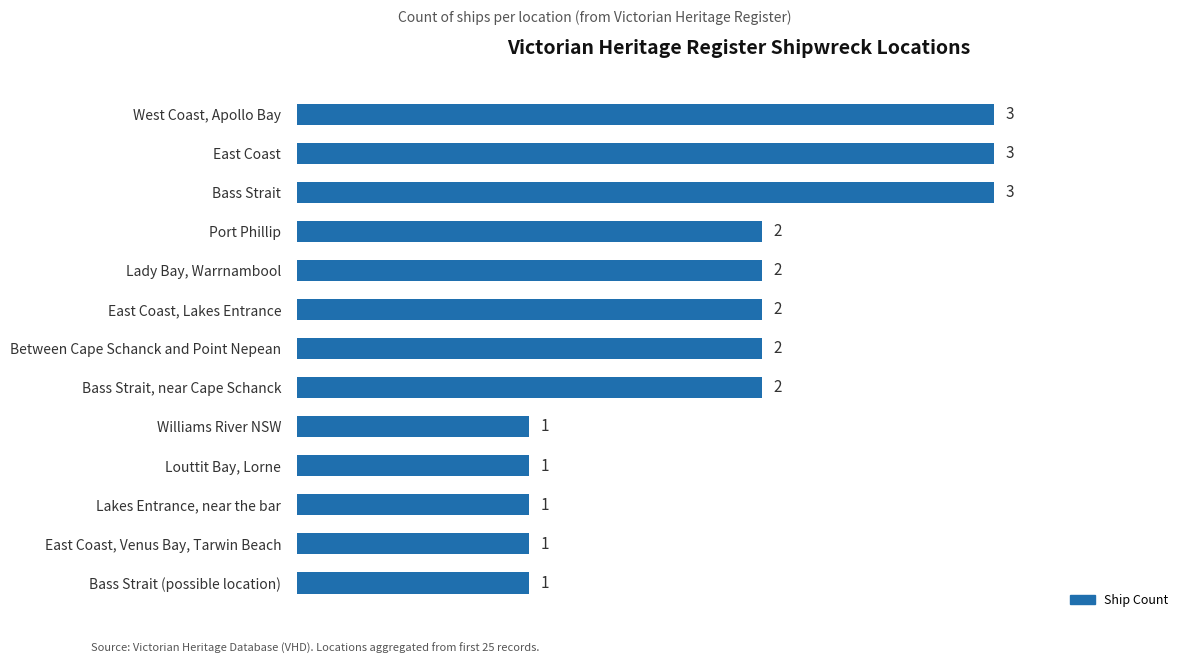

The chart shows a value of 1 at Lakes Entrance, near the bar. True or false?

True